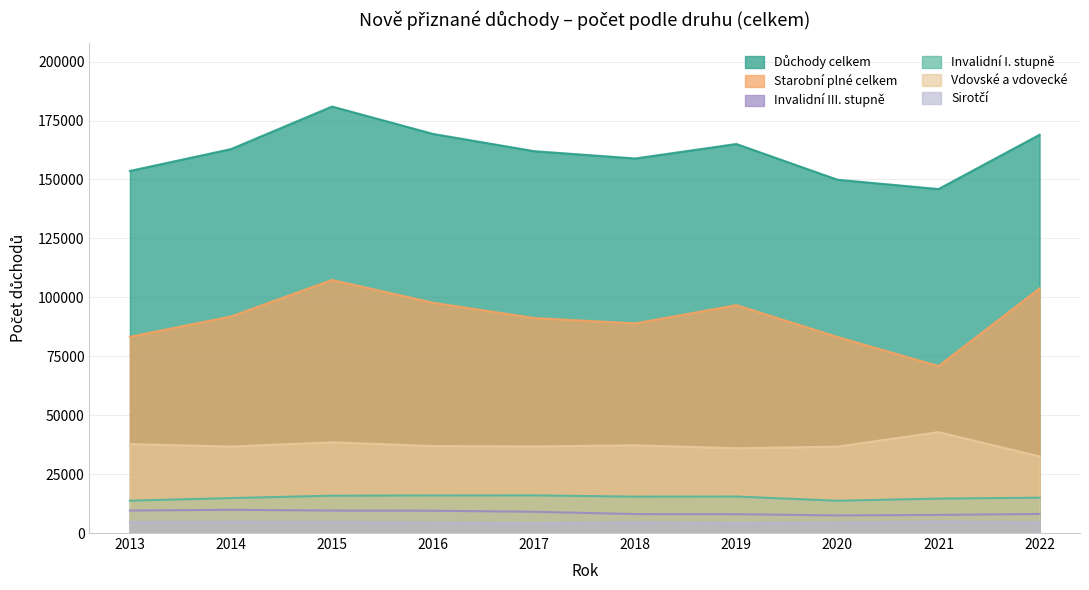

Between 2016 and 2022, which series saw the biggest shift?

Starobní plné celkem